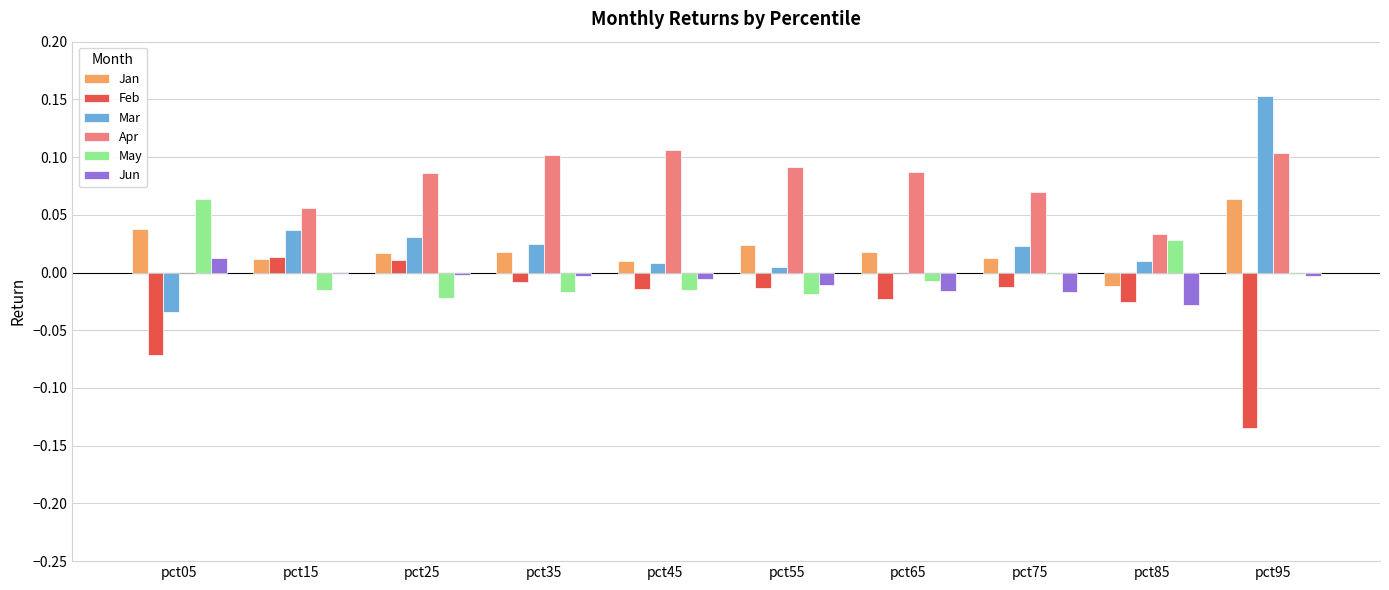

The Mar series shows 0.0 at pct45. True or false?

True